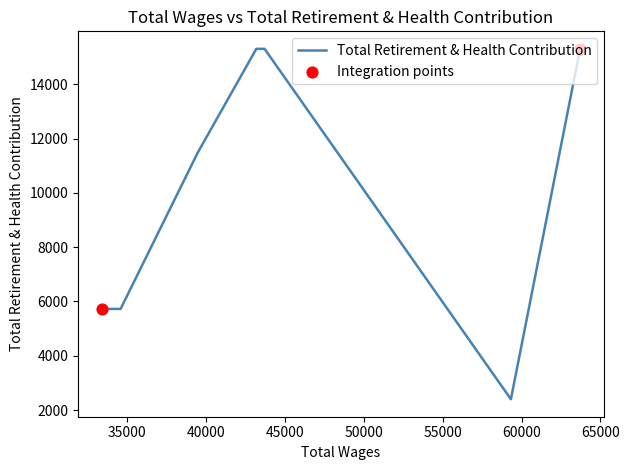

Approximately how many times larger is the value at 34600.0 compared to 43721.0?

0.4